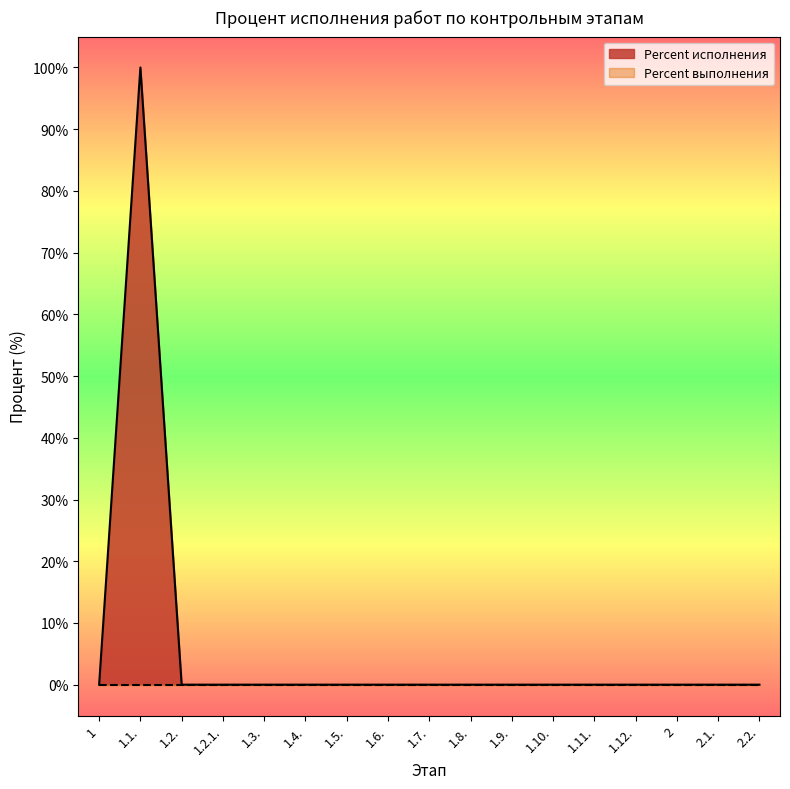

True or false: the data has more than 2 interior local peaks.

False